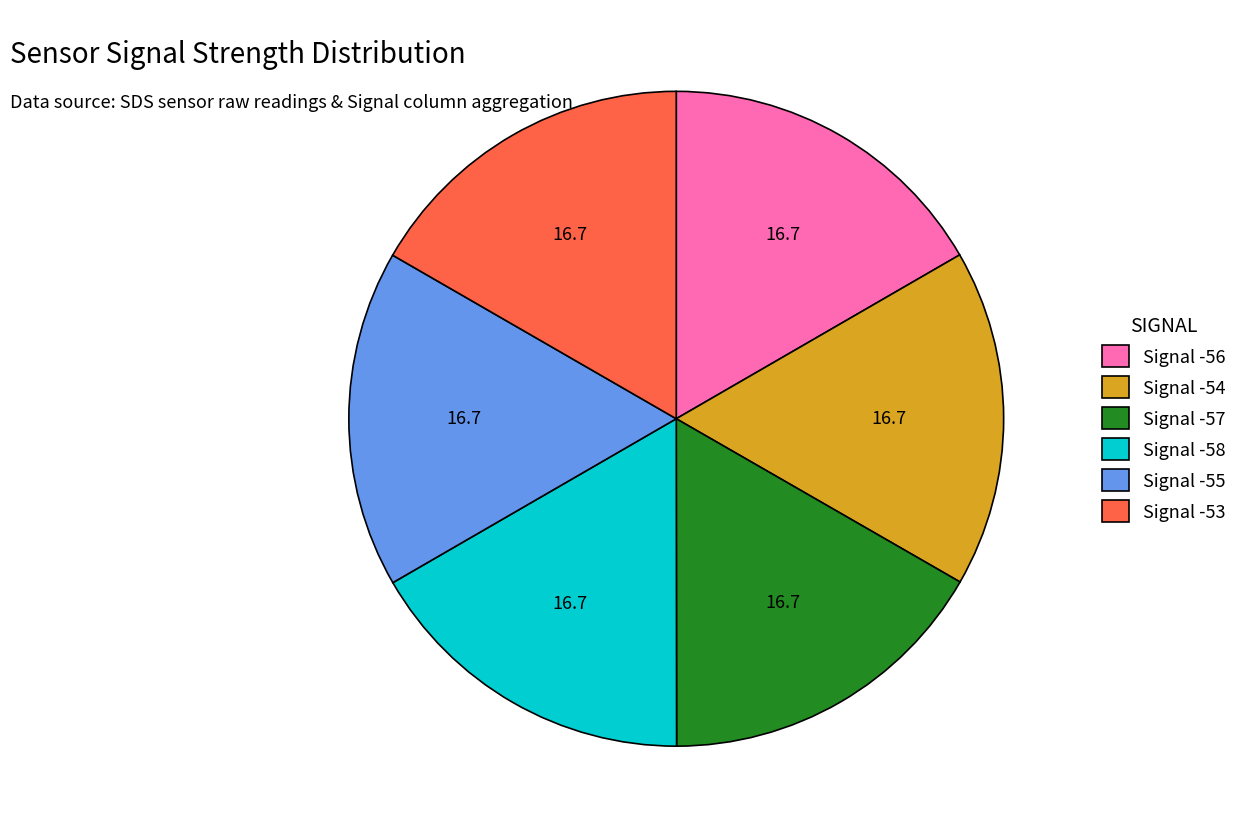

Is the sum of Signal -56 and Signal -55 greater than half?

No